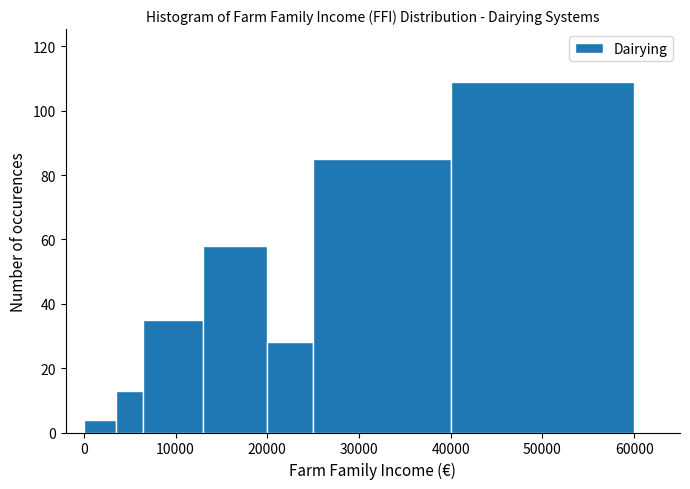

Read against the x-axis, roughly where is the centre of the tallest bar?

50000